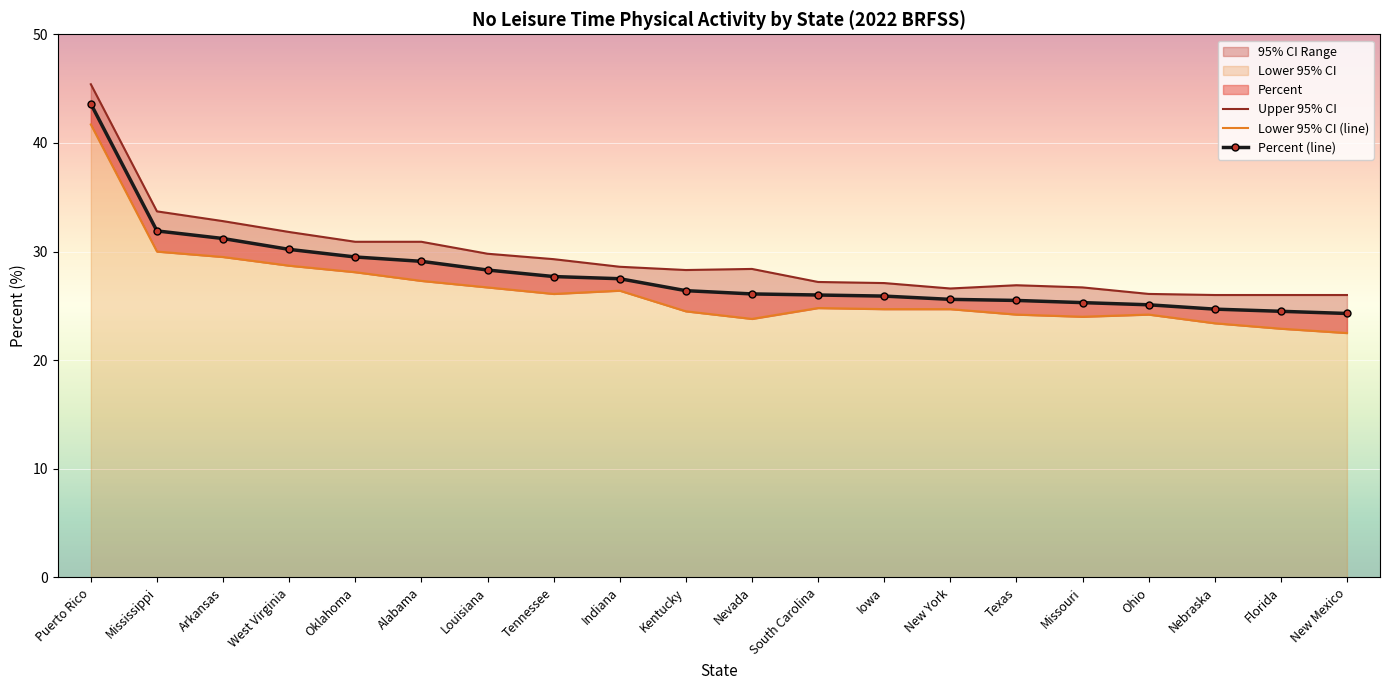

Rank the categories by Percent (line) value from highest to lowest.

Puerto Rico, Mississippi, Arkansas, West Virginia, Oklahoma, Alabama, Louisiana, Tennessee, Indiana, Kentucky, Nevada, South Carolina, Iowa, New York, Texas, Missouri, Ohio, Nebraska, Florida, New Mexico